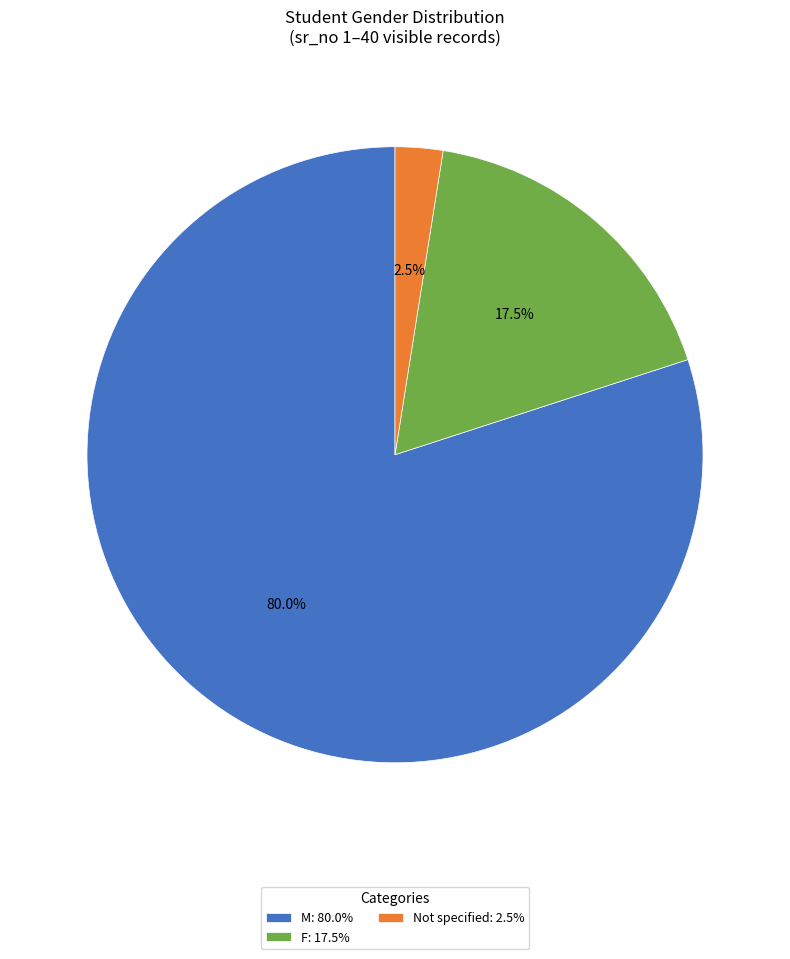

Which has a higher value, M: 80.0% or Not specified: 2.5%?

M: 80.0%